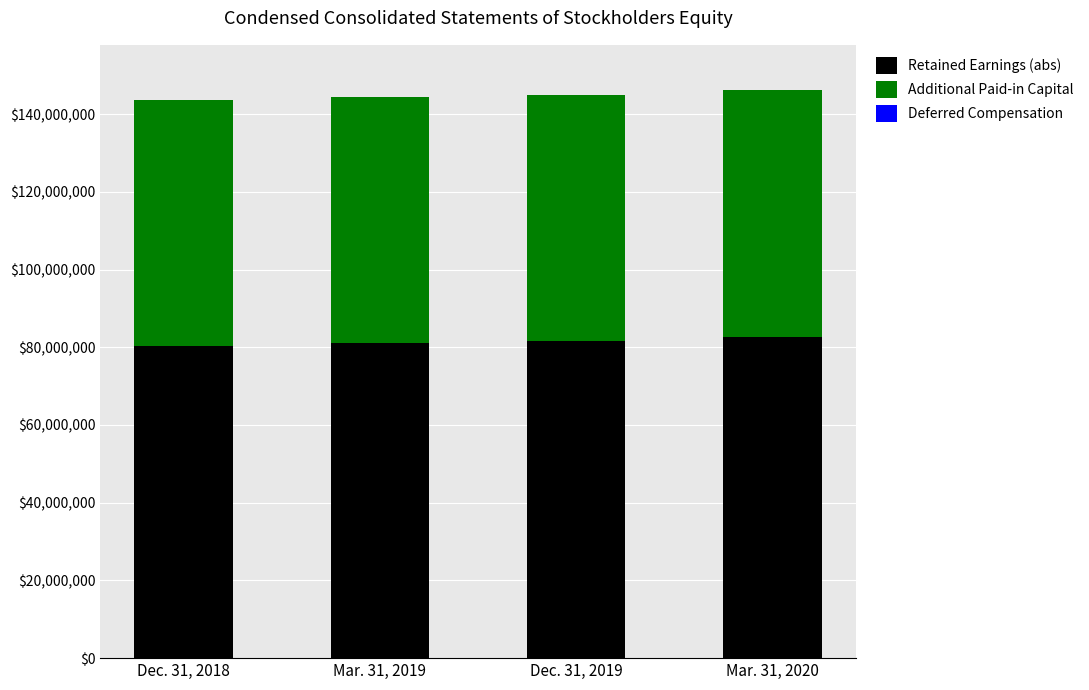

What is the average value of the Retained Earnings (abs) series?

81405628